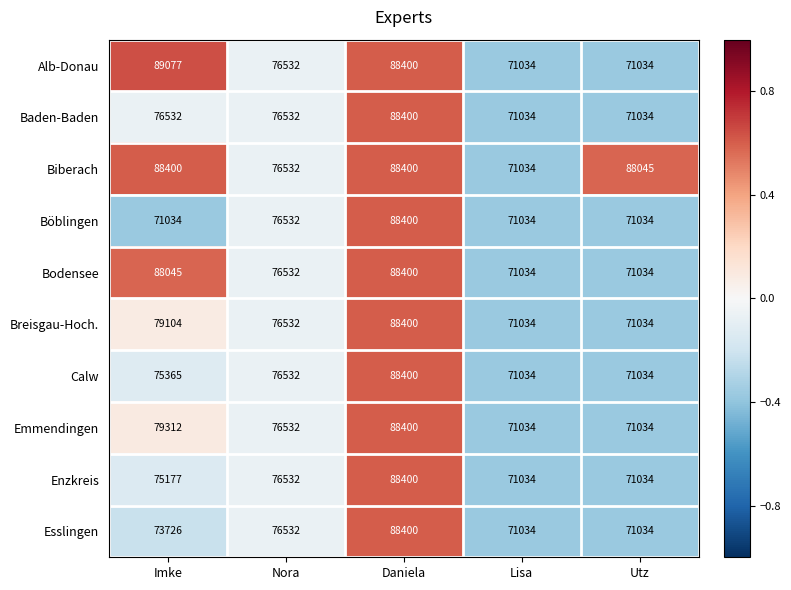

True or false: Böblingen has a value of 112804 at Utz.

False